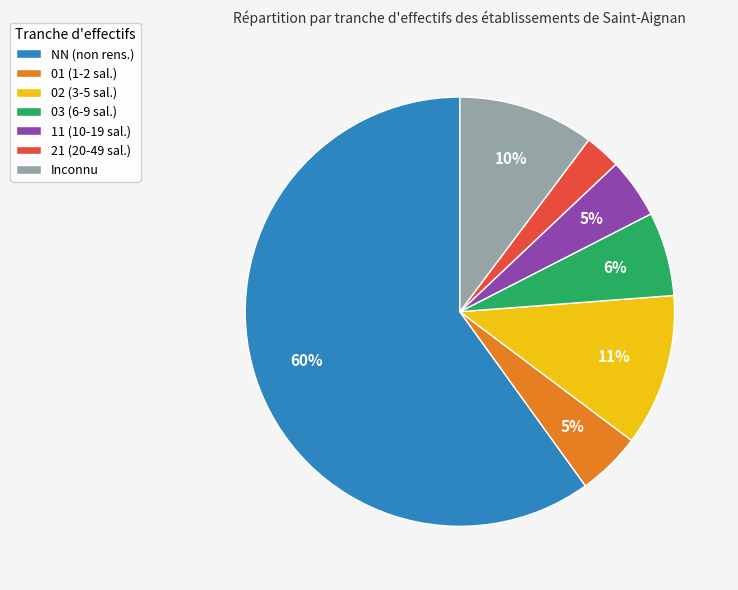

The NN (non rens.) slice represents 66% of the pie. True or false?

False